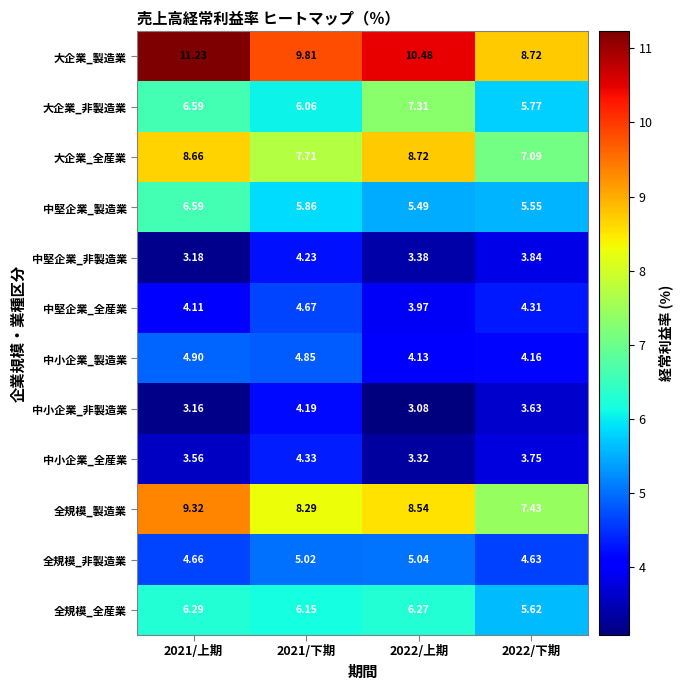

Which series has the largest range (max minus min)?

大企業_製造業